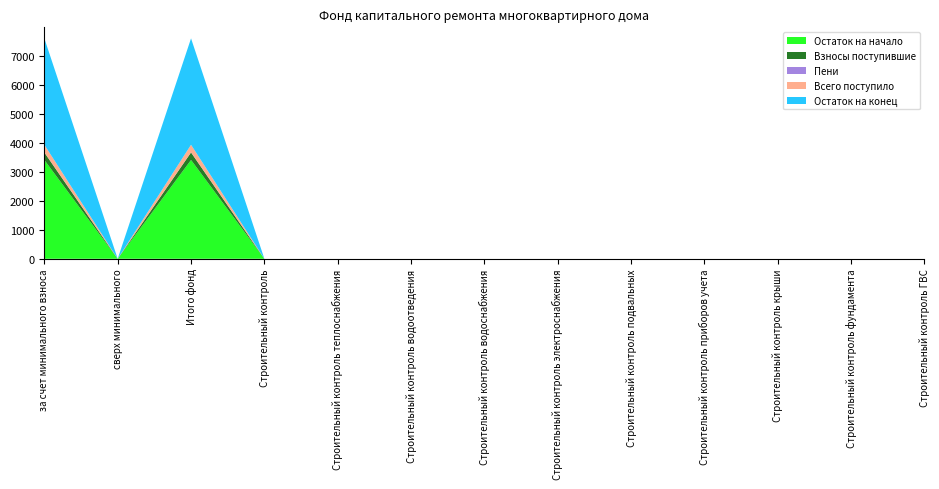

Reading right to left, transcribe all the data shown in this chart.

Остаток на начало: 0.0	0.0	0.0	0.0	0.0	0.0	0.0	0.0	0.0	0.0	3413.7	0.0	3413.7
Взносы поступившие: 0.0	0.0	0.0	0.0	0.0	0.0	0.0	0.0	0.0	0.0	258.3	0.0	258.3
Пени: 0.0	0.0	0.0	0.0	0.0	0.0	0.0	0.0	0.0	0.0	4.0	0.0	4.0
Всего поступило: 0.0	0.0	0.0	0.0	0.0	0.0	0.0	0.0	0.0	0.0	262.3	0.0	262.3
Остаток на конец: 0.0	0.0	0.0	0.0	0.0	0.0	0.0	0.0	0.0	0.0	3676.0	0.0	3676.0